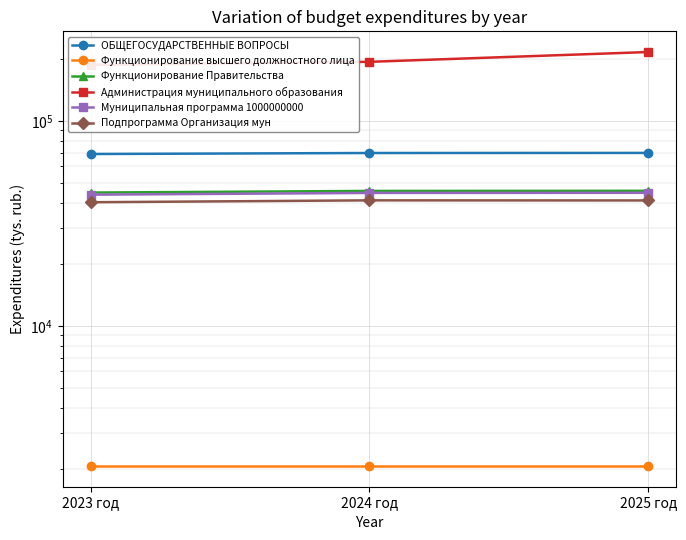

Where is Администрация муниципального образования nearest to the value 202393?

2024 год